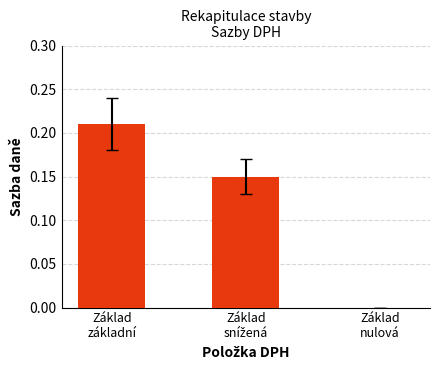

What is the sum of all values?

0.4